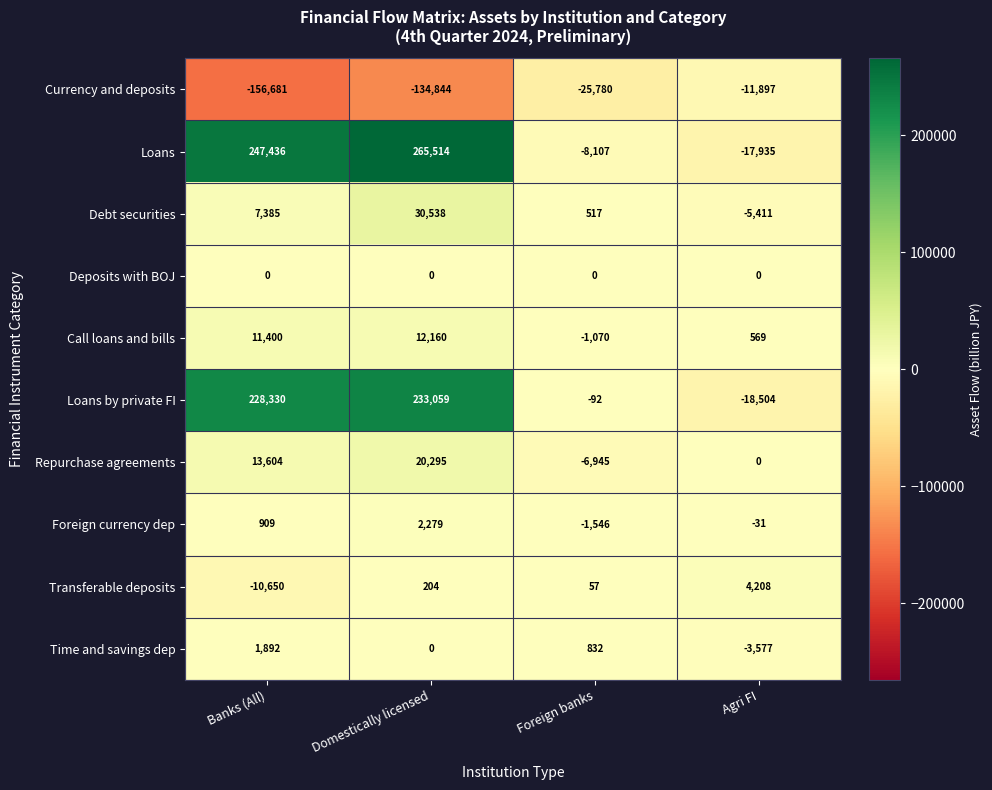

What is the spread (max minus min) of values at Banks (All)?

404117